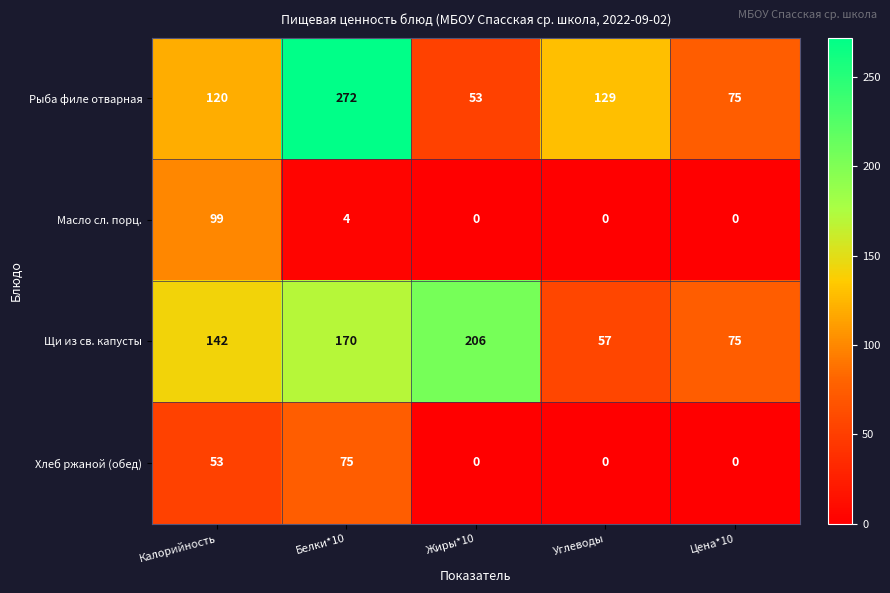

List the series in order of their peak value, highest first.

Рыба филе отварная, Щи из св. капусты, Масло сл. порц., Хлеб ржаной (обед)